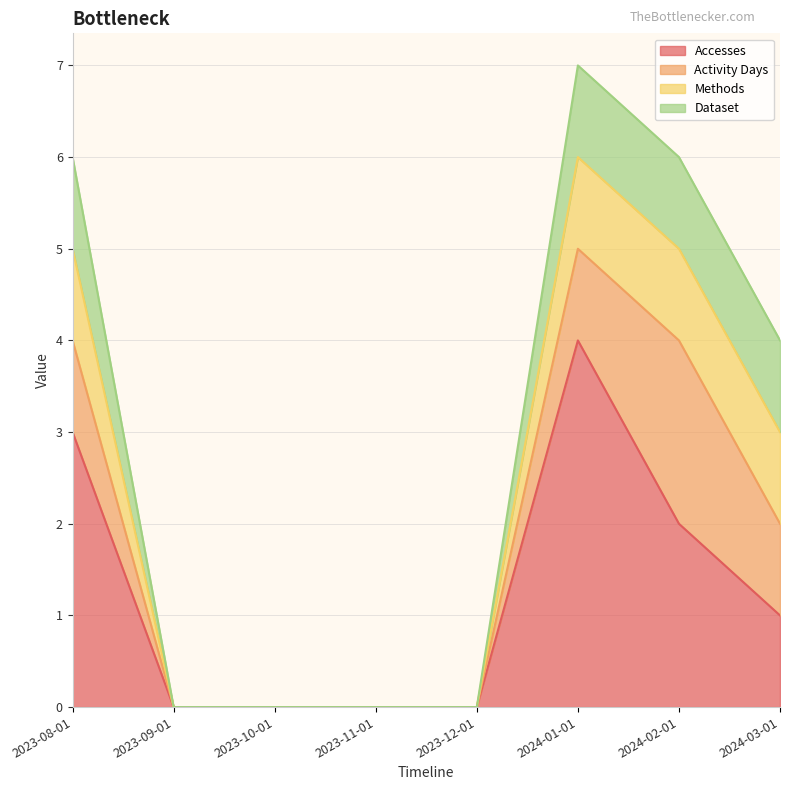

Reading left to right, list all the values displayed in this chart.

Accesses: 2023-08-01=3	2023-09-01=0	2023-10-01=0	2023-11-01=0	2023-12-01=0	2024-01-01=4	2024-02-01=2	2024-03-01=1
Activity Days: 2023-08-01=1	2023-09-01=0	2023-10-01=0	2023-11-01=0	2023-12-01=0	2024-01-01=1	2024-02-01=2	2024-03-01=1
Methods: 2023-08-01=1	2023-09-01=0	2023-10-01=0	2023-11-01=0	2023-12-01=0	2024-01-01=1	2024-02-01=1	2024-03-01=1
Dataset: 2023-08-01=1	2023-09-01=0	2023-10-01=0	2023-11-01=0	2023-12-01=0	2024-01-01=1	2024-02-01=1	2024-03-01=1